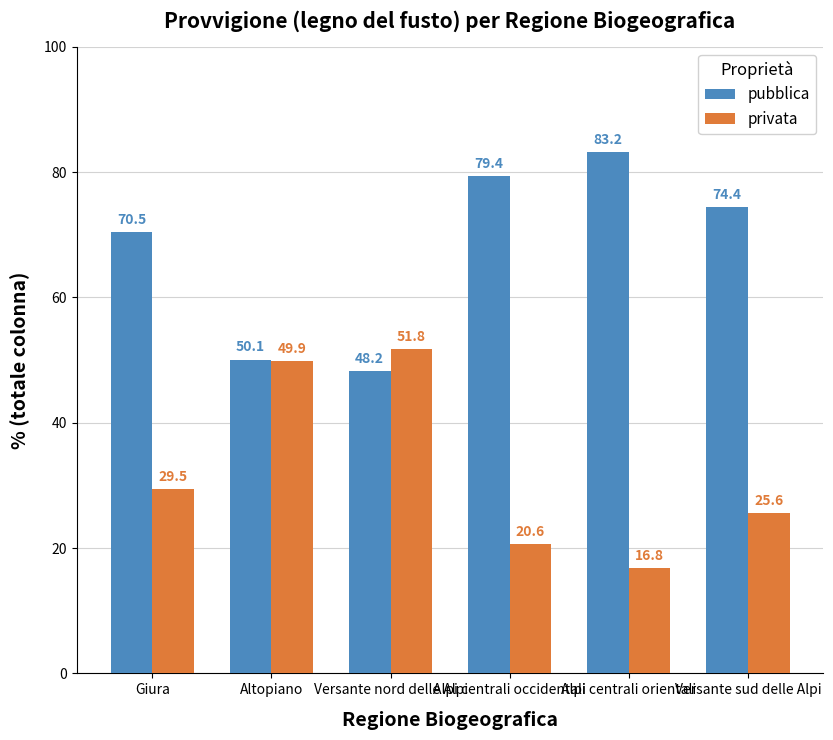

At which category does the chart reach its peak across all series?

Alpi centrali orientali